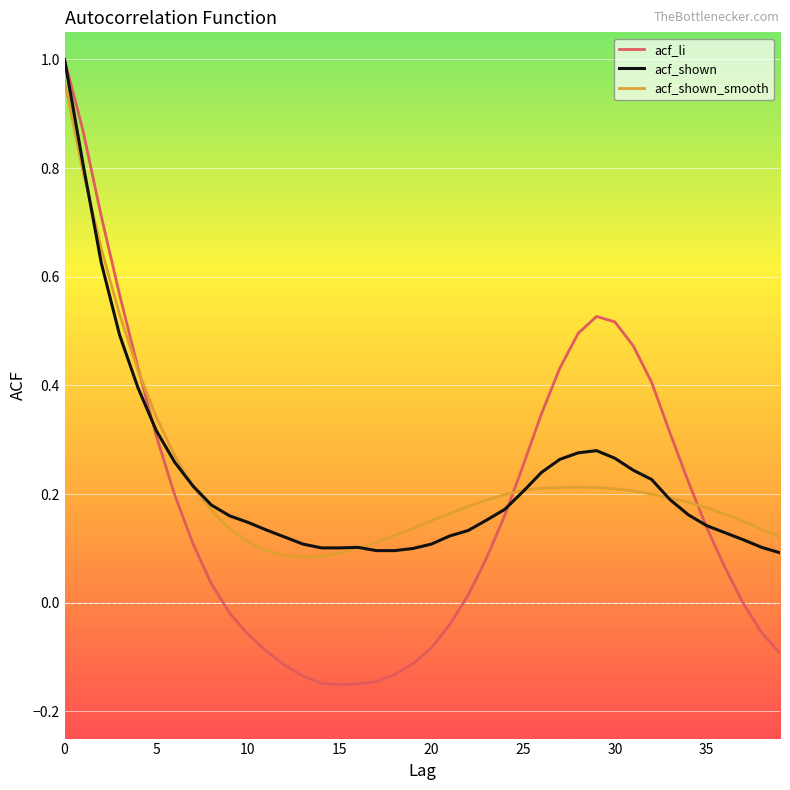

Which series has the widest spread of values?

acf_li